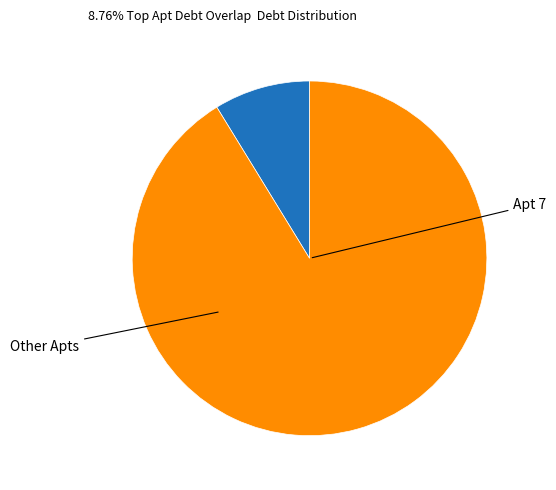

Is there a majority slice in this chart?

Yes